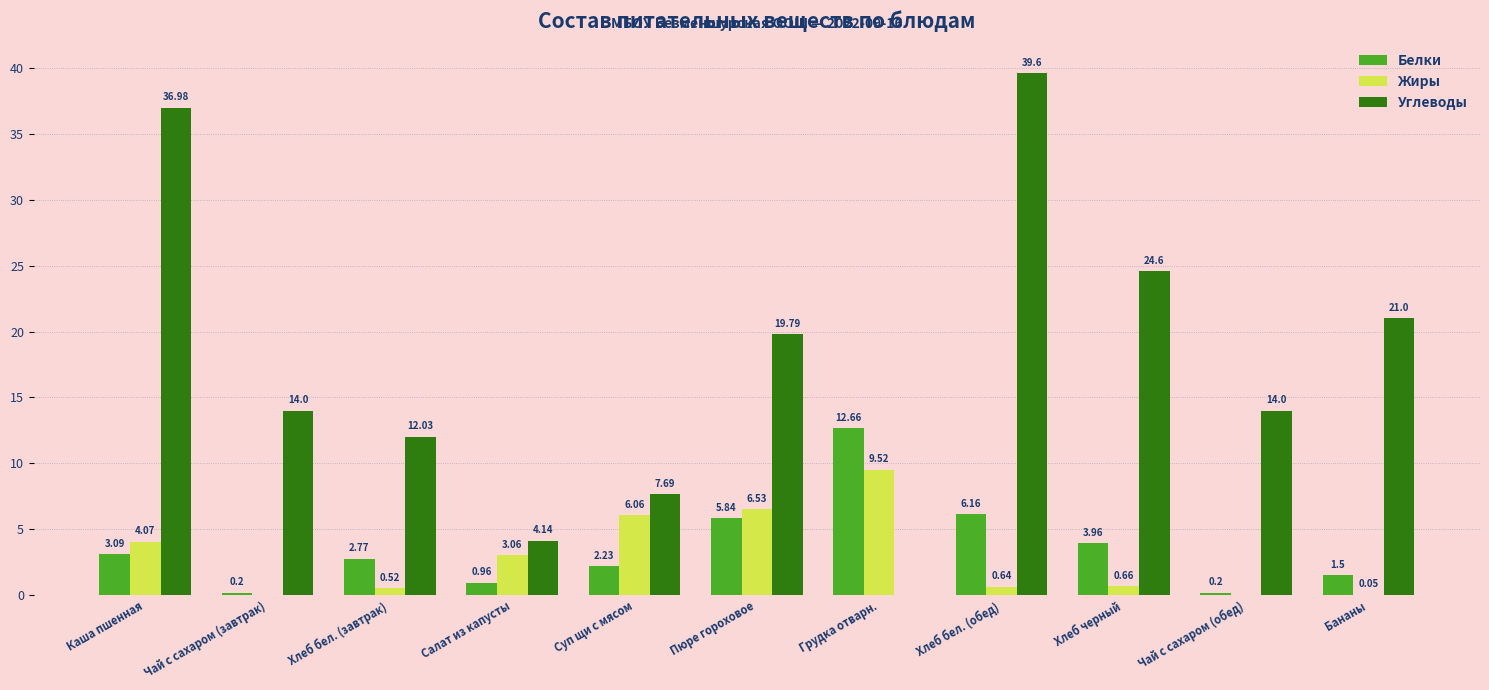

What is the sum of the Белки values at Хлеб бел. (обед) and Салат из капусты?

7.1